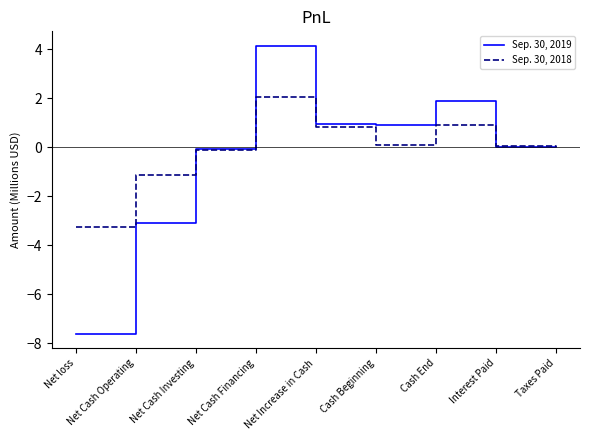

True or false: Sep. 30, 2018 has more than 1 points higher than both neighbors.

True